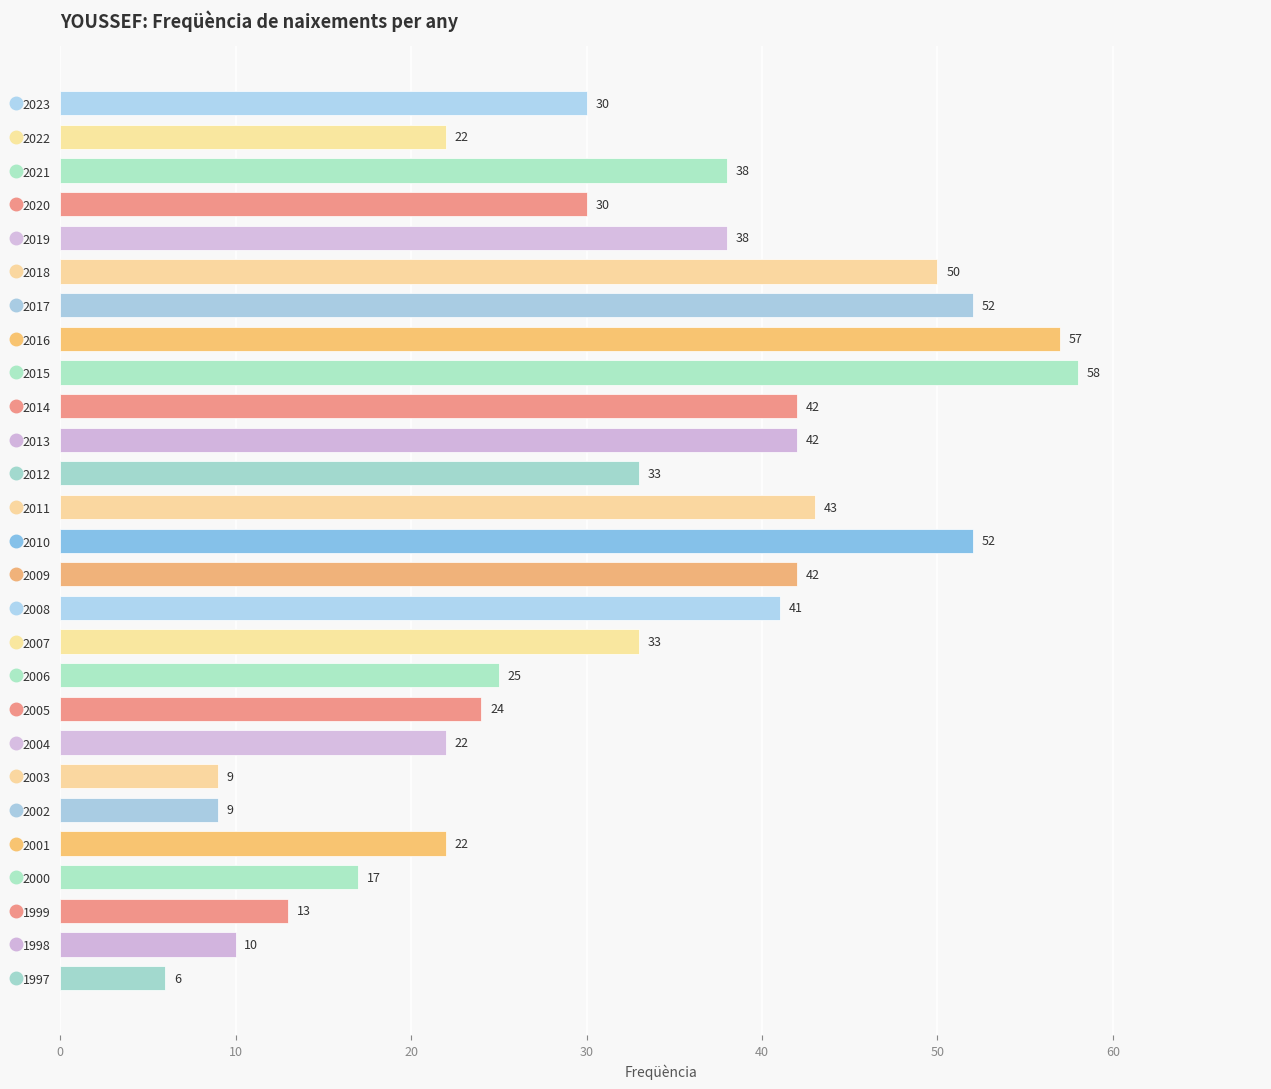

What is the sum of all values?

860